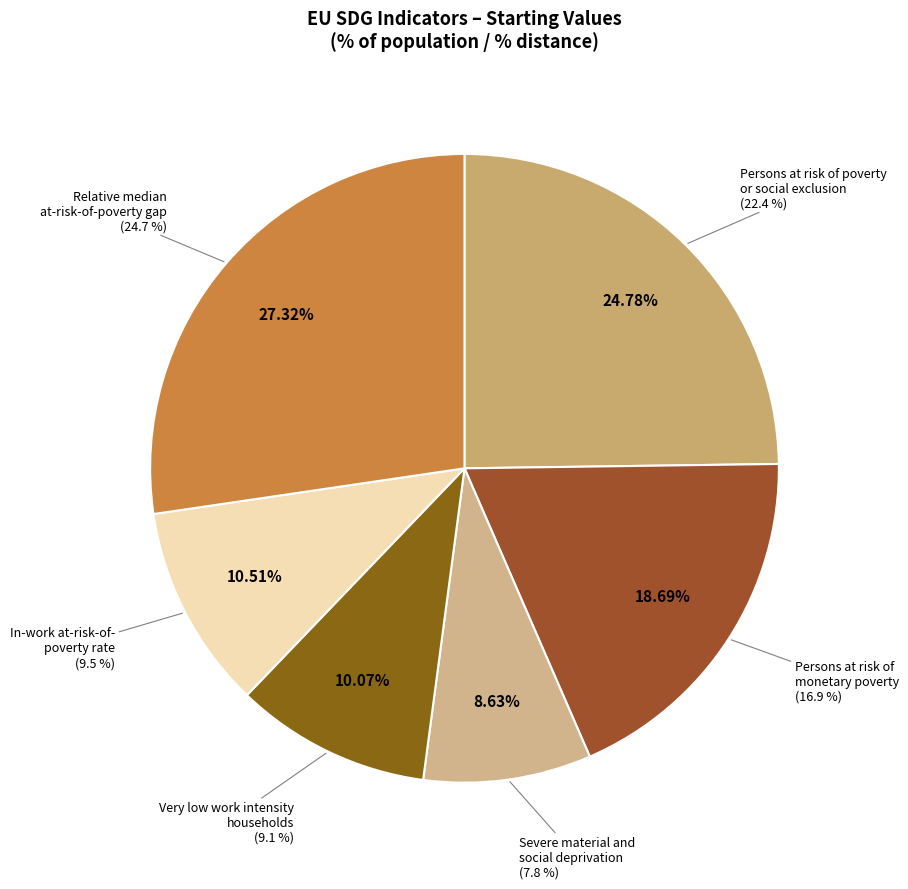

To the nearest percent, what is the combined percentage of Relative median at-risk-of-poverty gap and In-work at-risk-of-poverty rate?

38%